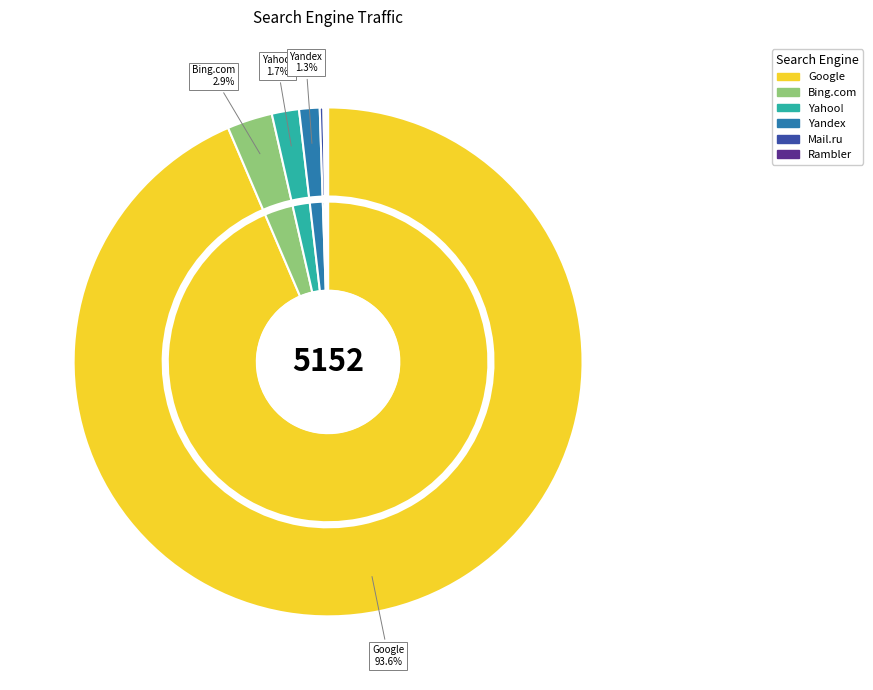

Which category has the biggest portion of the pie?

Google